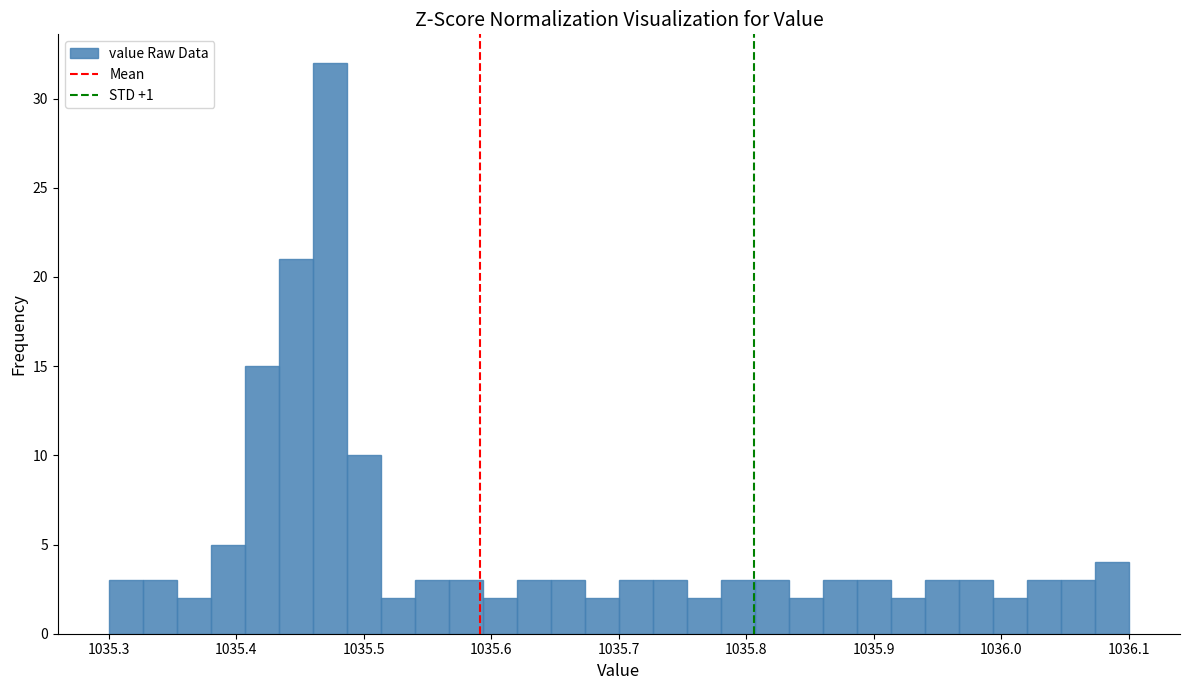

Read against the x-axis, roughly where is the centre of the tallest bar?

1035.47